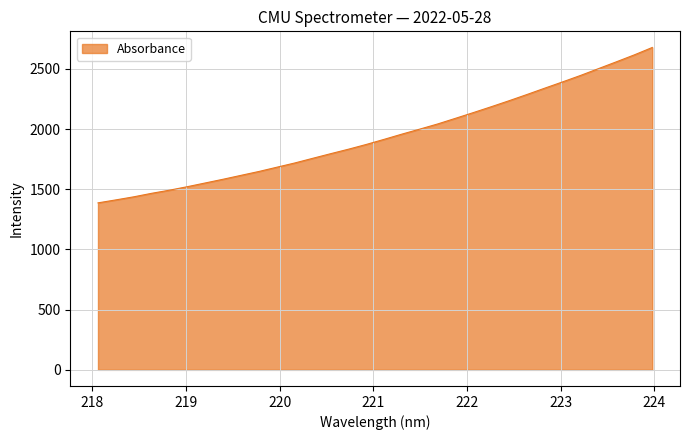

What is the maximum value shown in the chart?

2677.7